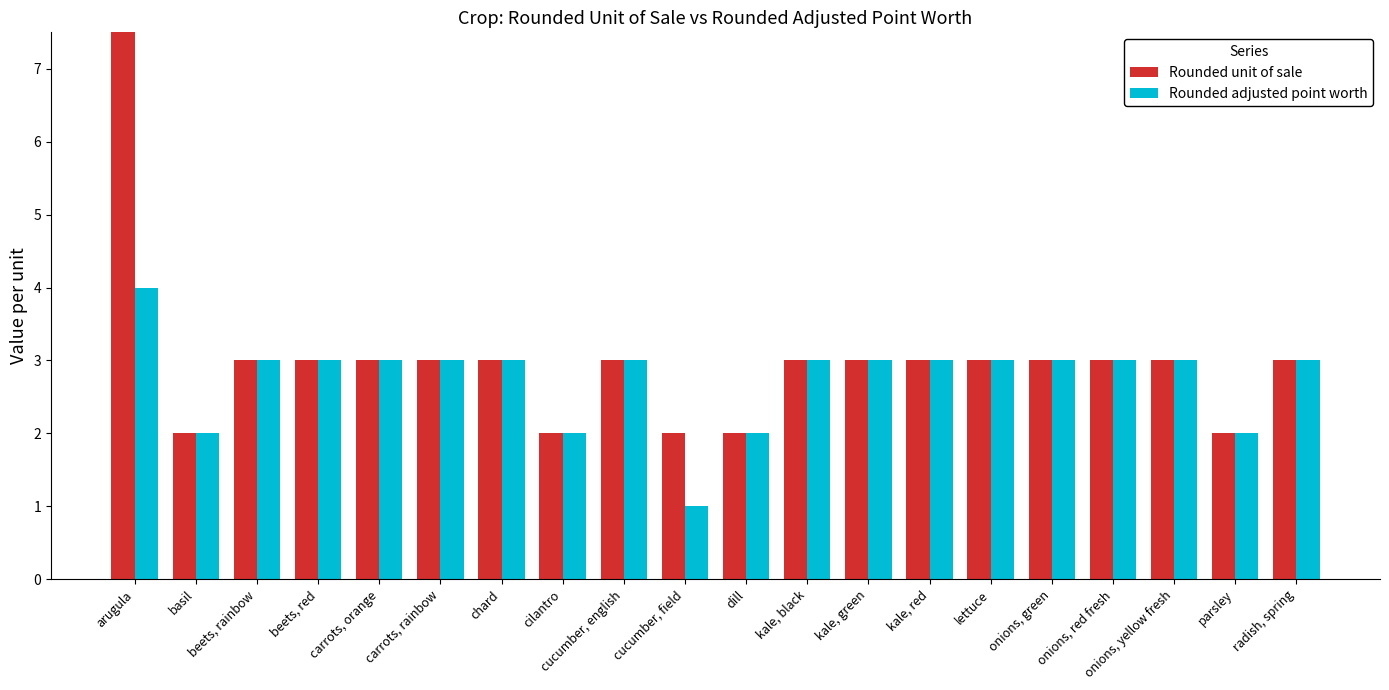

What is the difference between the maximum and second lowest values in the Rounded unit of sale series?

14